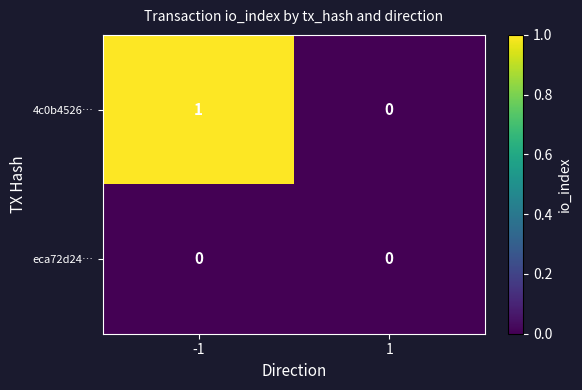

At which category is the sum across all series the highest?

-1